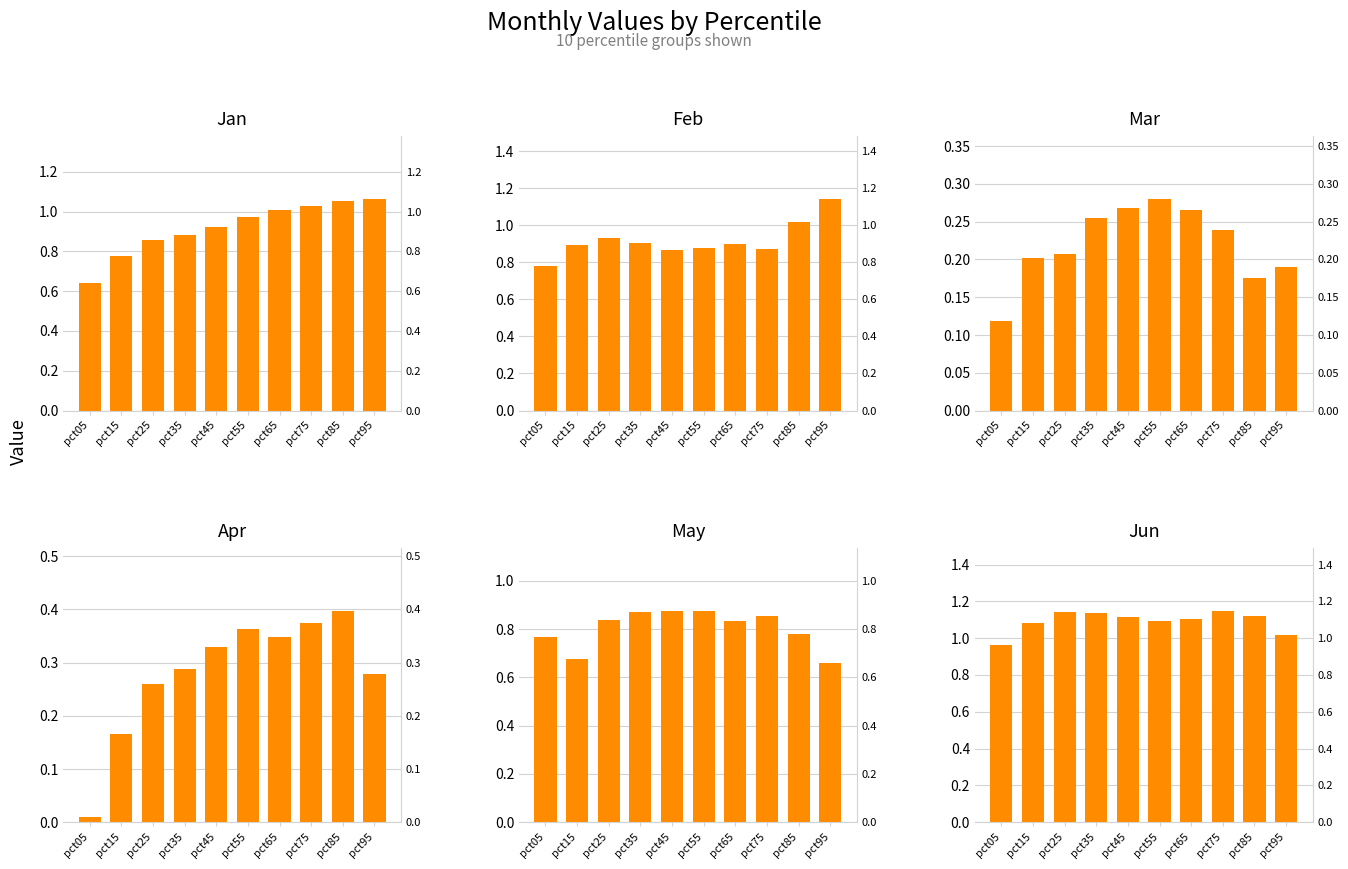

At how many categories does at least one series exceed 0?

10